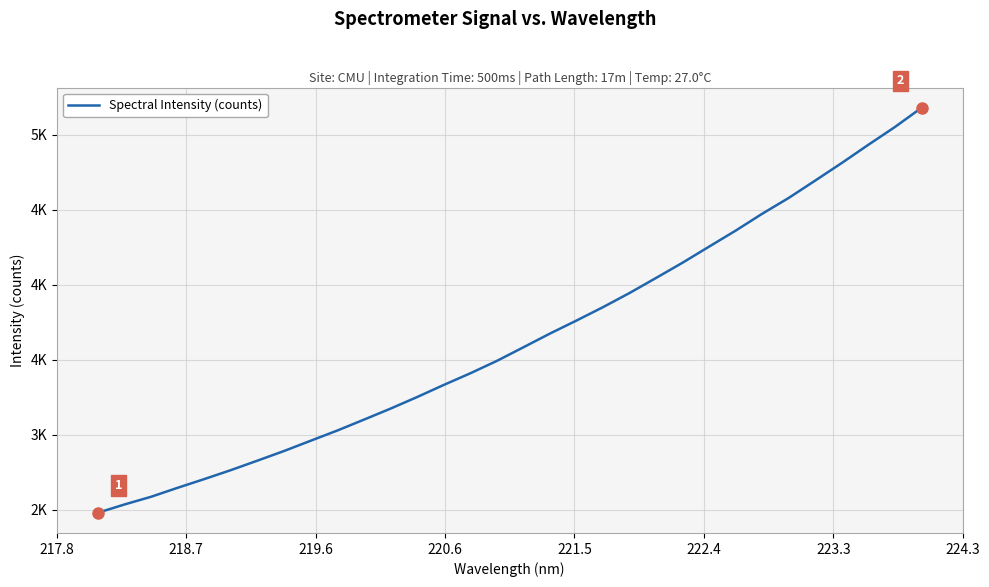

Does the chart have visible grid lines?

Yes